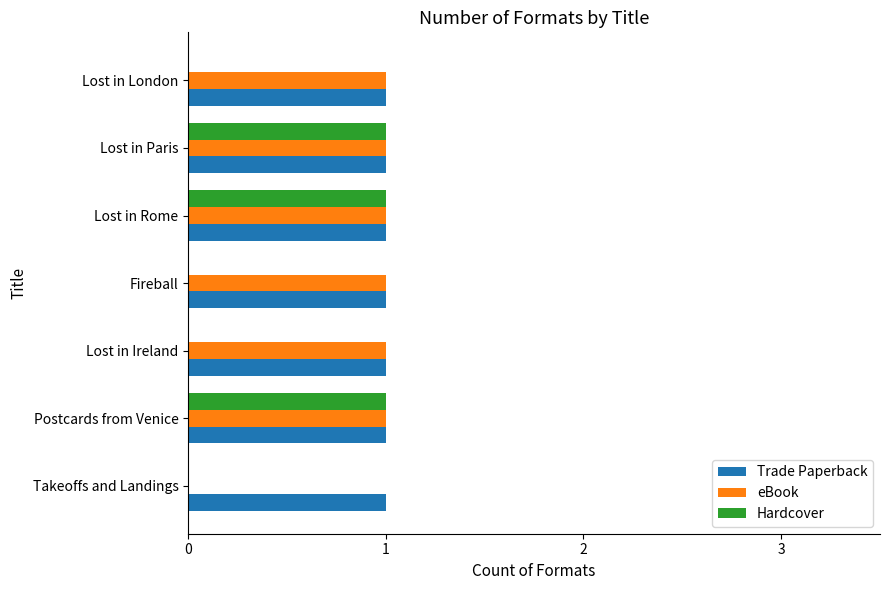

Is the value of Hardcover at Takeoffs and Landings greater than the value of eBook at Lost in London?

No